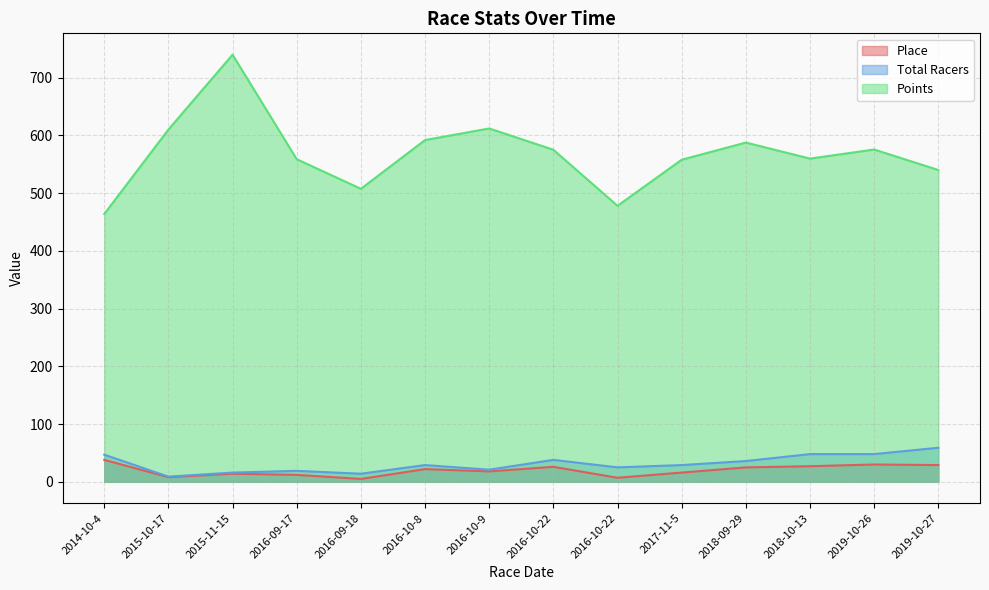

Reading left to right, what are all the values shown in this chart?

Place: 38.0	8.0	14.0	12.0	5.0	22.0	18.0	26.0	7.0	16.0	25.0	27.0	30.0	29.0
Total Racers: 47.0	9.0	16.0	19.0	14.0	29.0	21.0	38.0	25.0	29.0	36.0	48.0	48.0	59.0
Points: 463.7	610.0	739.7	558.7	507.4	591.8	611.9	575.1	478.0	557.8	587.5	559.7	575.5	540.0